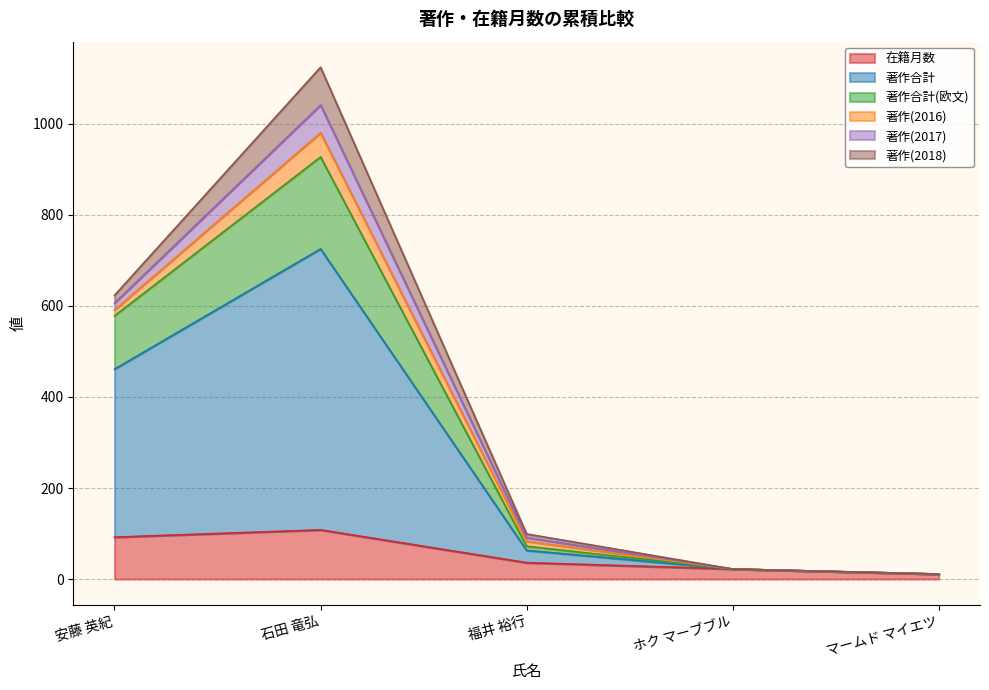

At which category is the sum across all series the highest?

石田 竜弘